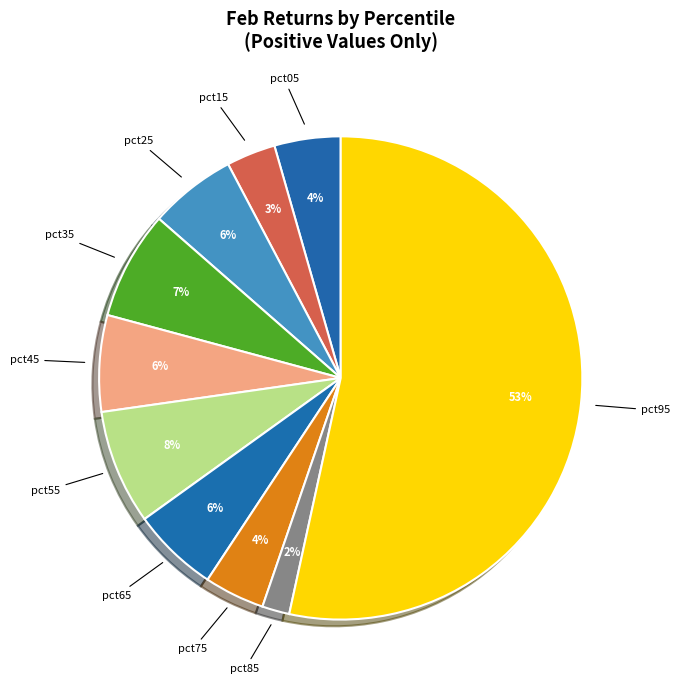

How many segments does this pie chart have?

10